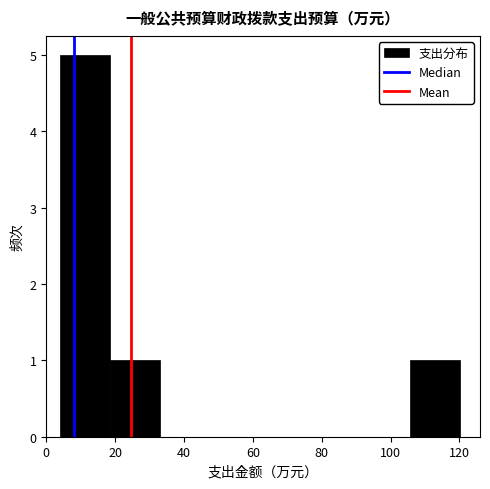

Over which range of the x-axis is the bar tallest?

4 to 18